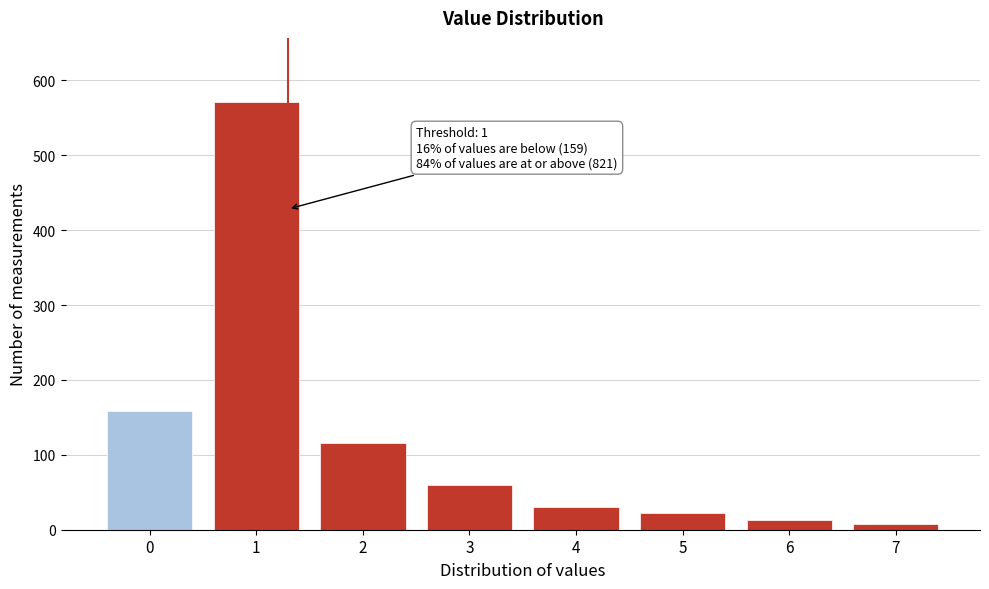

Reading left to right, what are all the values shown in this chart?

159	571	116	60	31	22	13	8